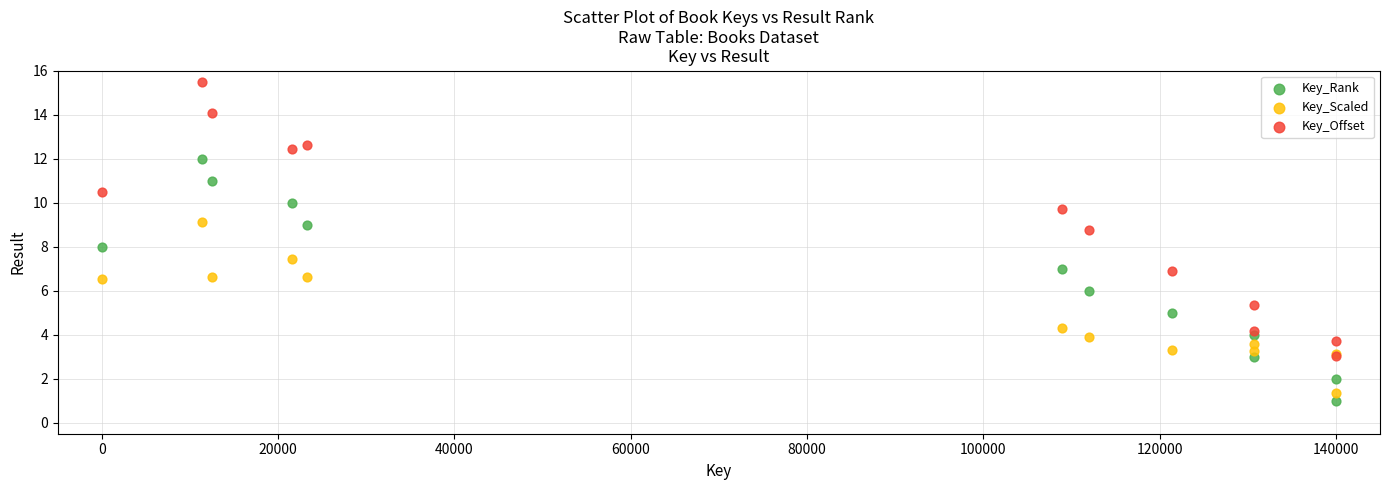

What are all the series names shown in the legend?

Key_Rank, Key_Scaled, Key_Offset